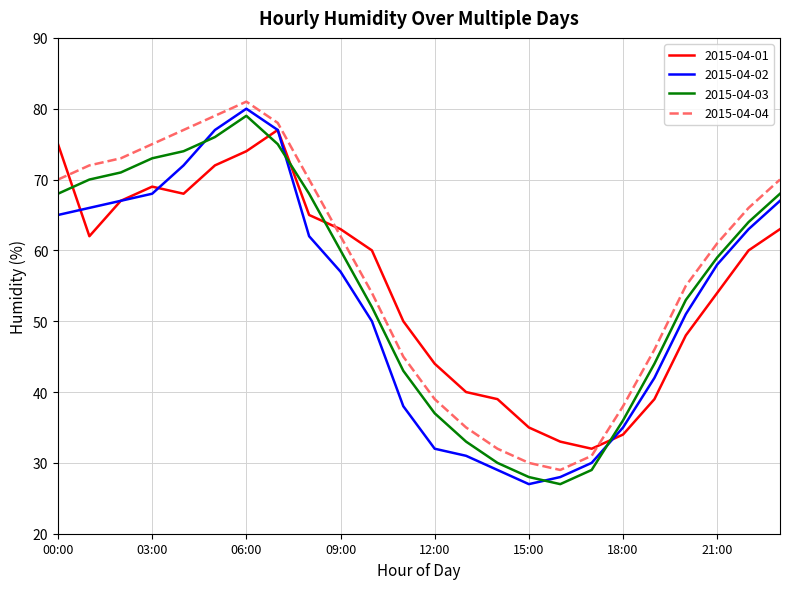

What is the lowest value of the 2015-04-01 series?

32